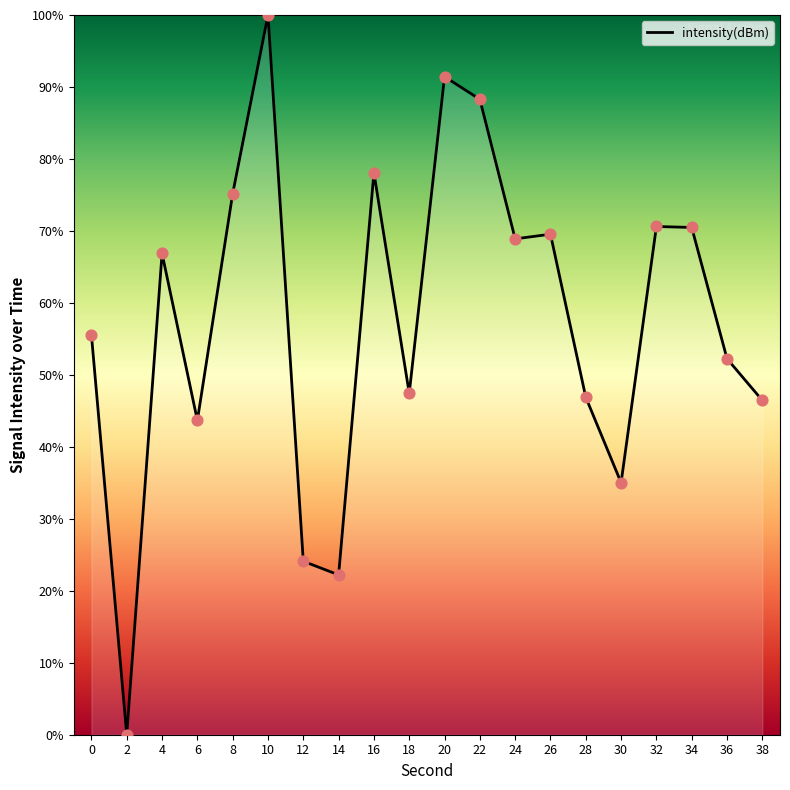

Which has a higher value, 26 or 8?

8